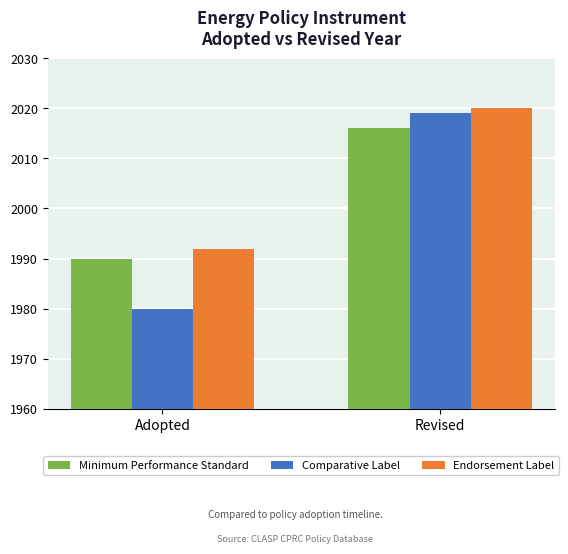

Reading left to right, list all the values displayed in this chart.

Minimum Performance Standard: 1990	2016
Comparative Label: 1980	2019
Endorsement Label: 1992	2020